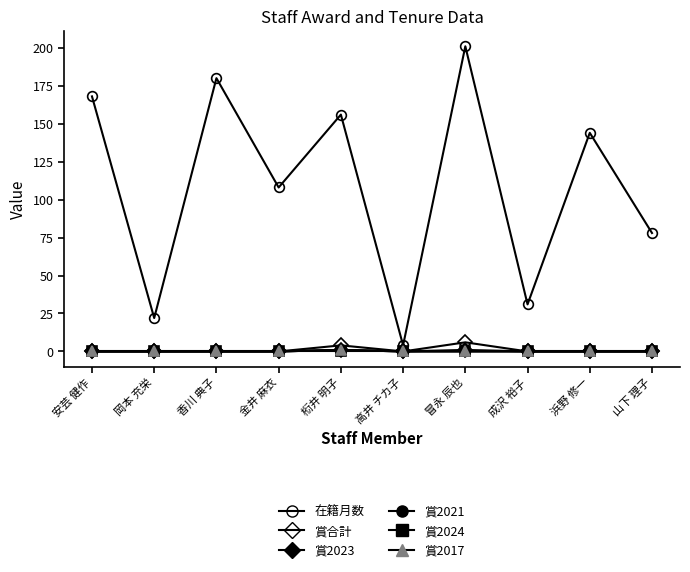

True or false: 在籍月数 has a value of 49 at 金井 麻衣.

False